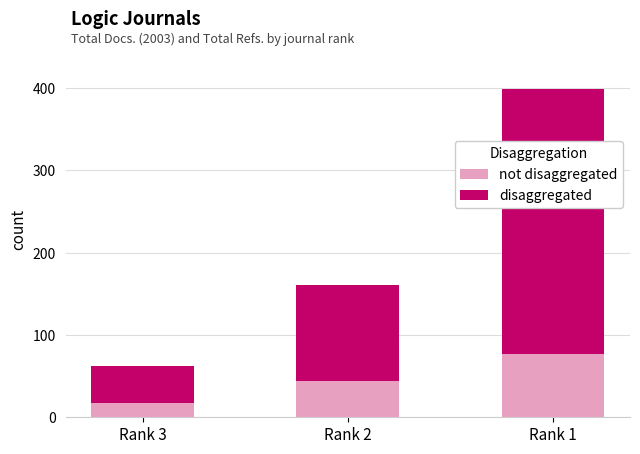

What is the total value across all series at Rank 2?

161